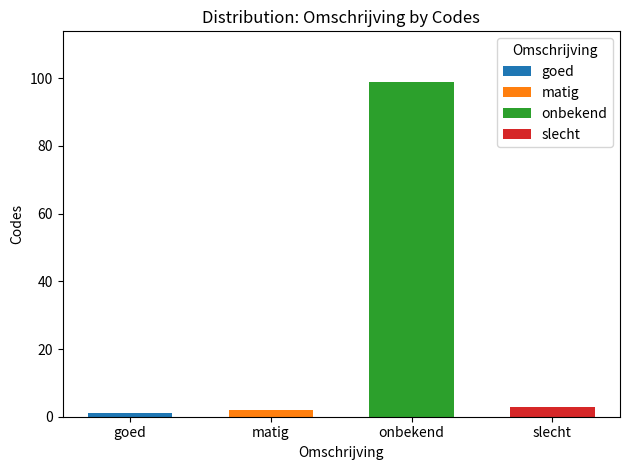

Read the Id value at slecht.

3